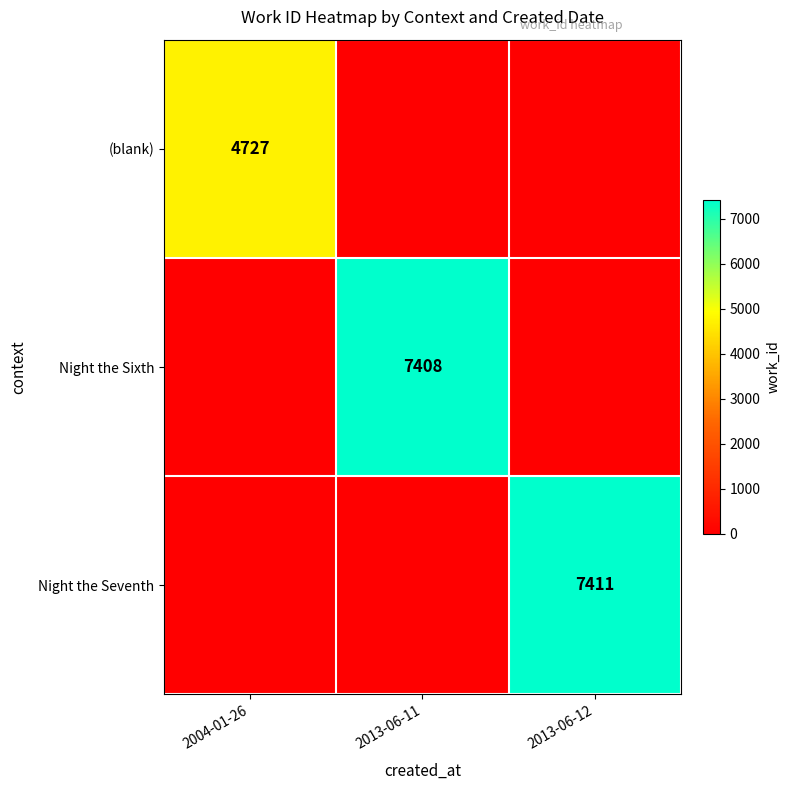

What is the spread (max minus min) of values at 2013-06-12?

7411